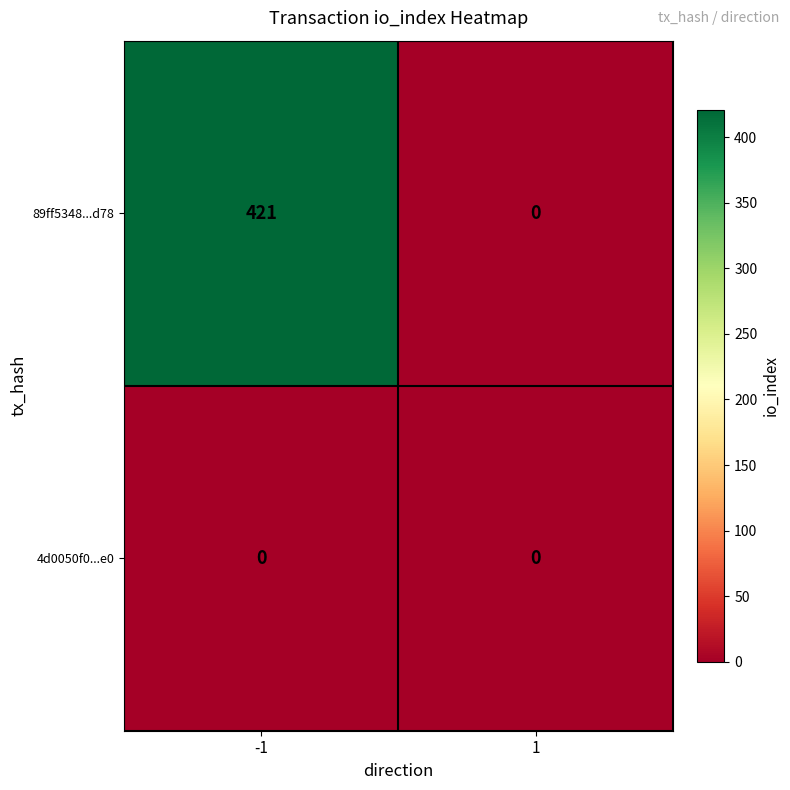

The 4d0050f0...e0 series shows 0 at -1. True or false?

True